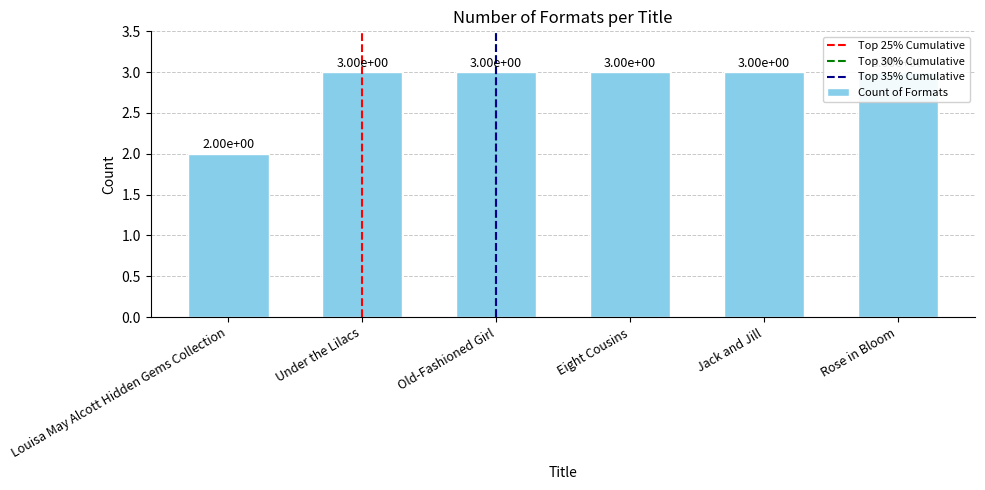

The value at Under the Lilacs is 4. True or false?

False